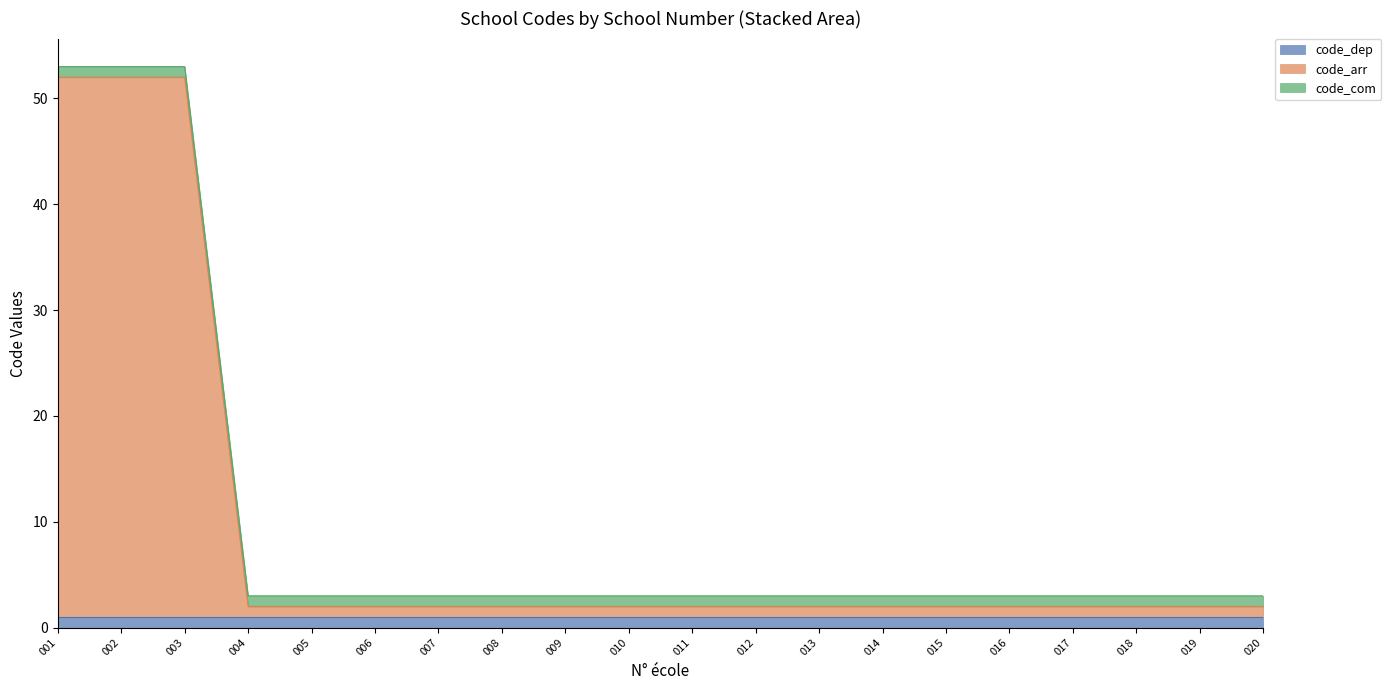

Reading left to right, transcribe all the data shown in this chart.

code_dep: 1	1	1	1	1	1	1	1	1	1	1	1	1	1	1	1	1	1	1	1
code_arr: 51	51	51	1	1	1	1	1	1	1	1	1	1	1	1	1	1	1	1	1
code_com: 1	1	1	1	1	1	1	1	1	1	1	1	1	1	1	1	1	1	1	1